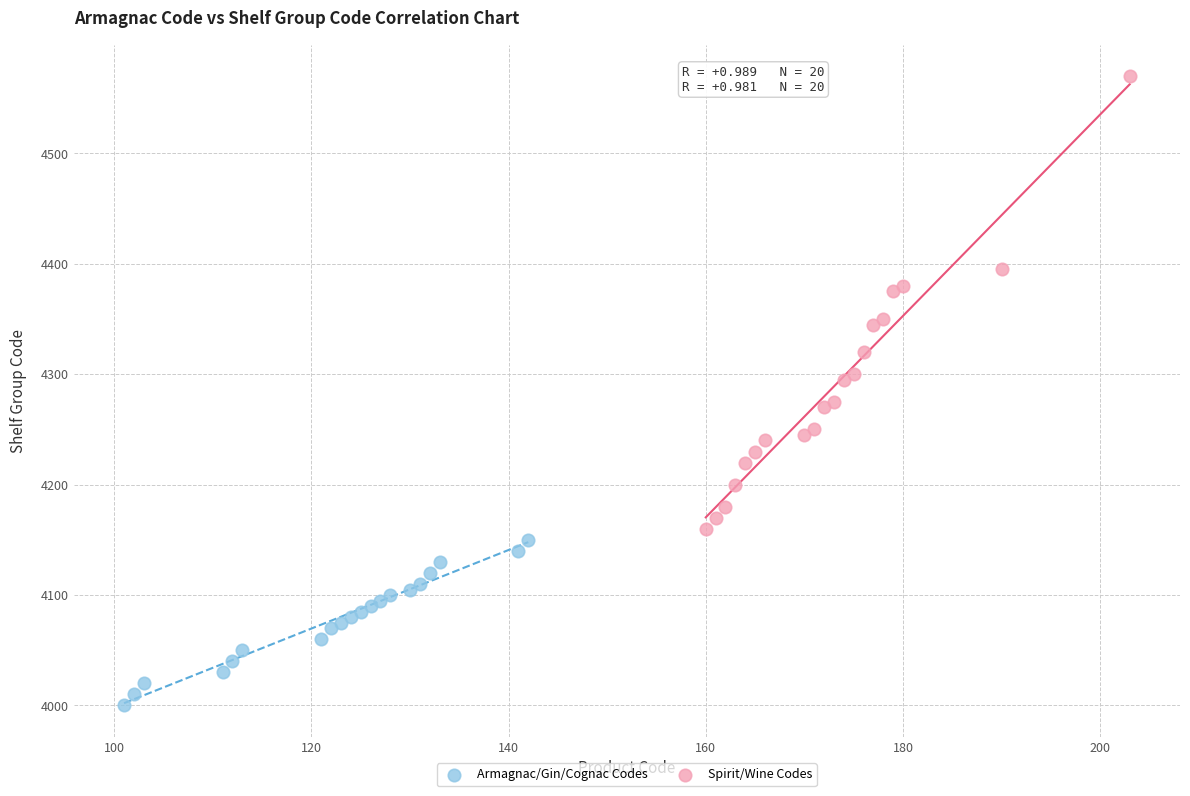

Which series has the largest Y range (max minus min)?

Spirit/Wine Codes